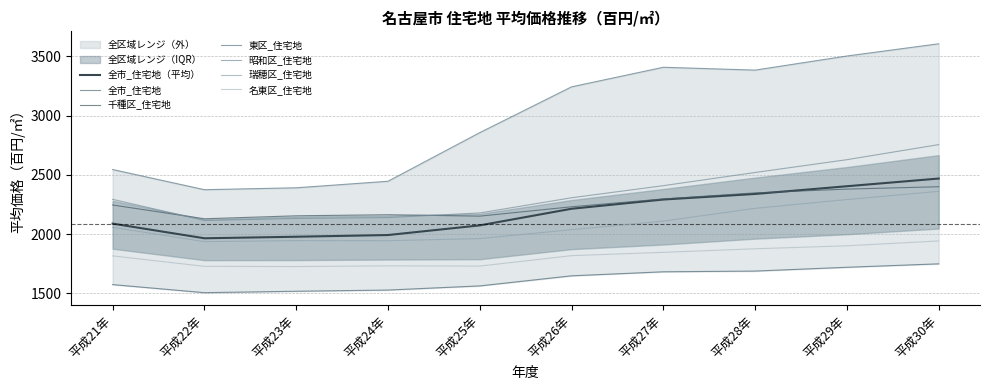

What is the value of the 千種区_住宅地 point at the 3rd from the left?

2155